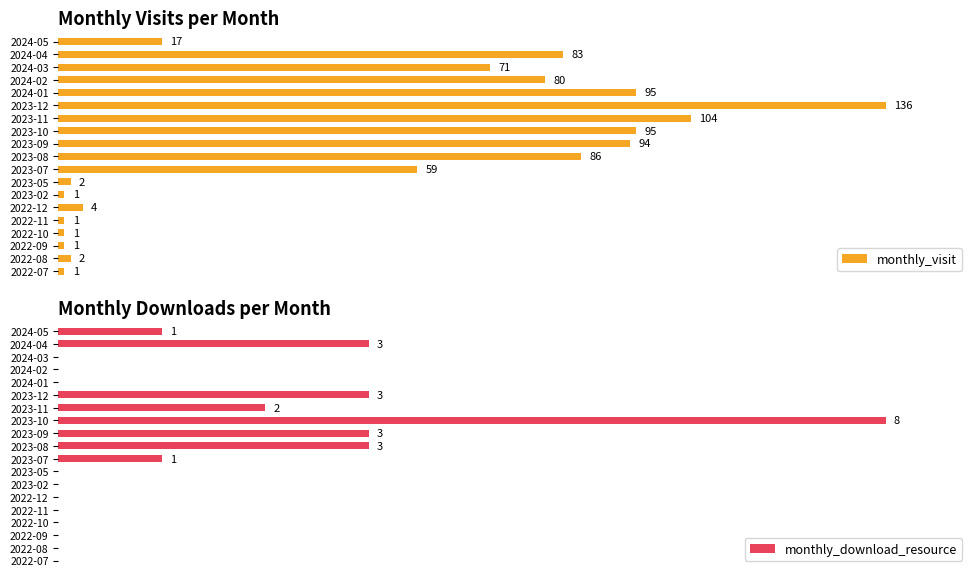

At which label is monthly_visit closest to 68?

2024-03